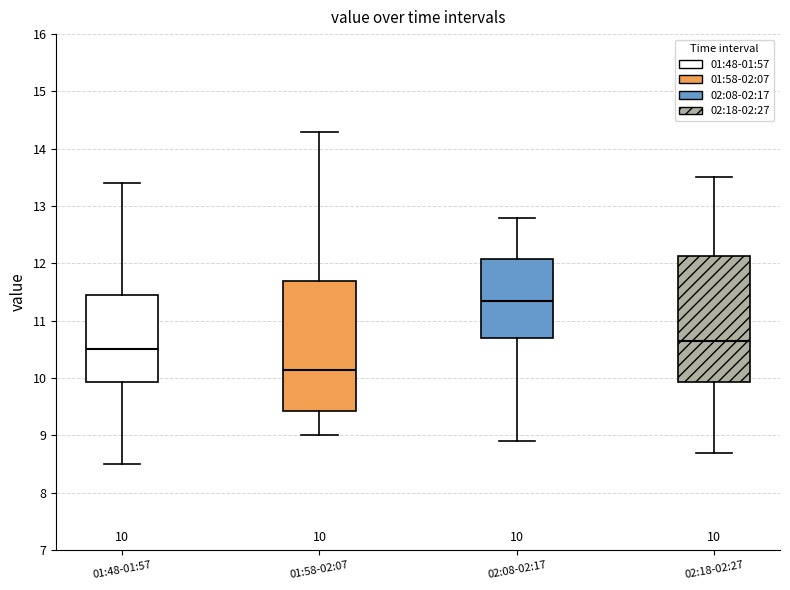

Which box's median line is the lowest?

01:58-02:07